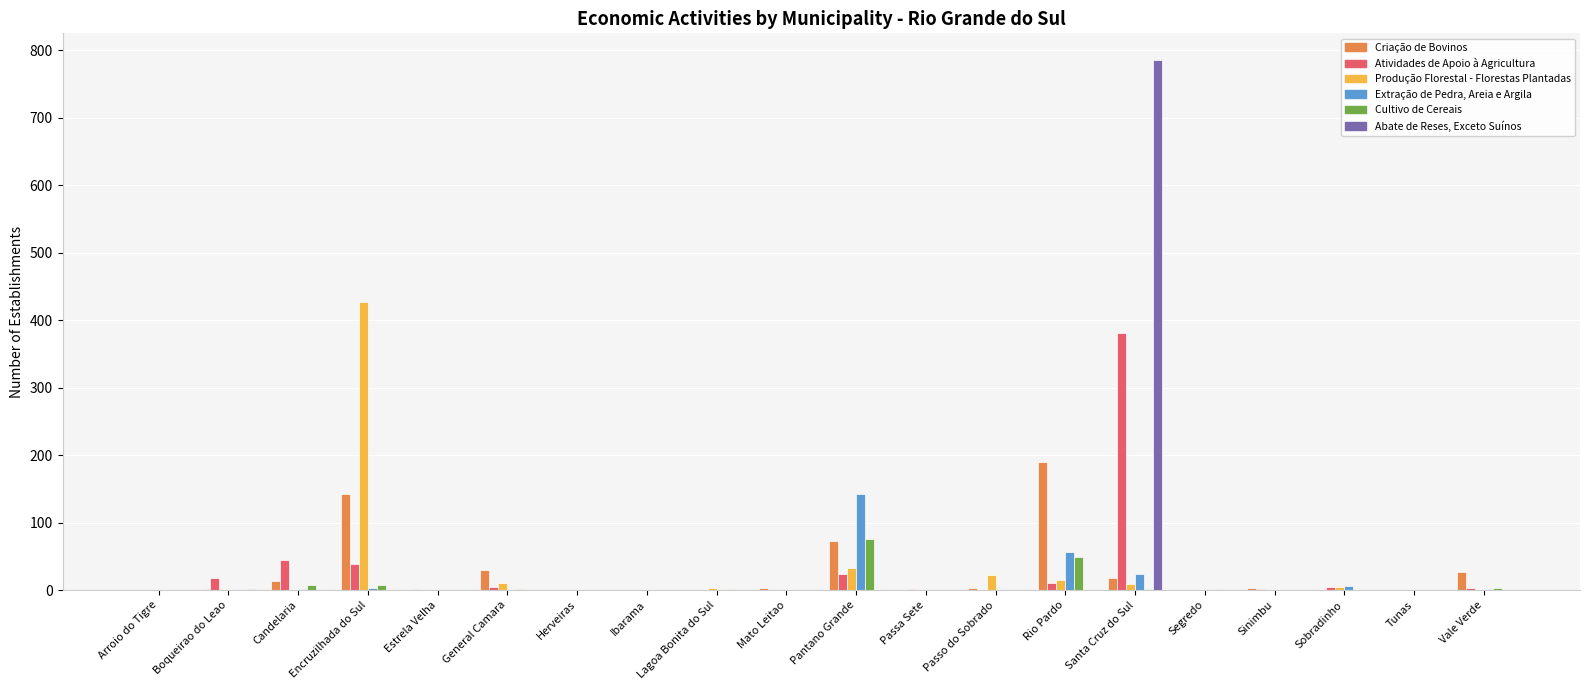

Are the bars grouped side by side (vs. stacked)?

Yes